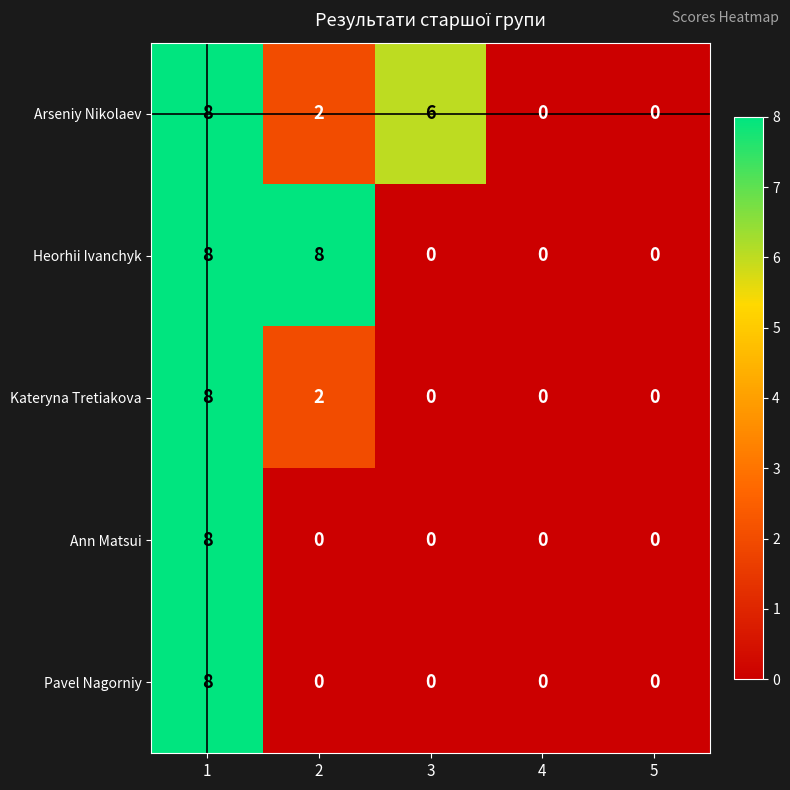

At which category is the sum across all series the highest?

1